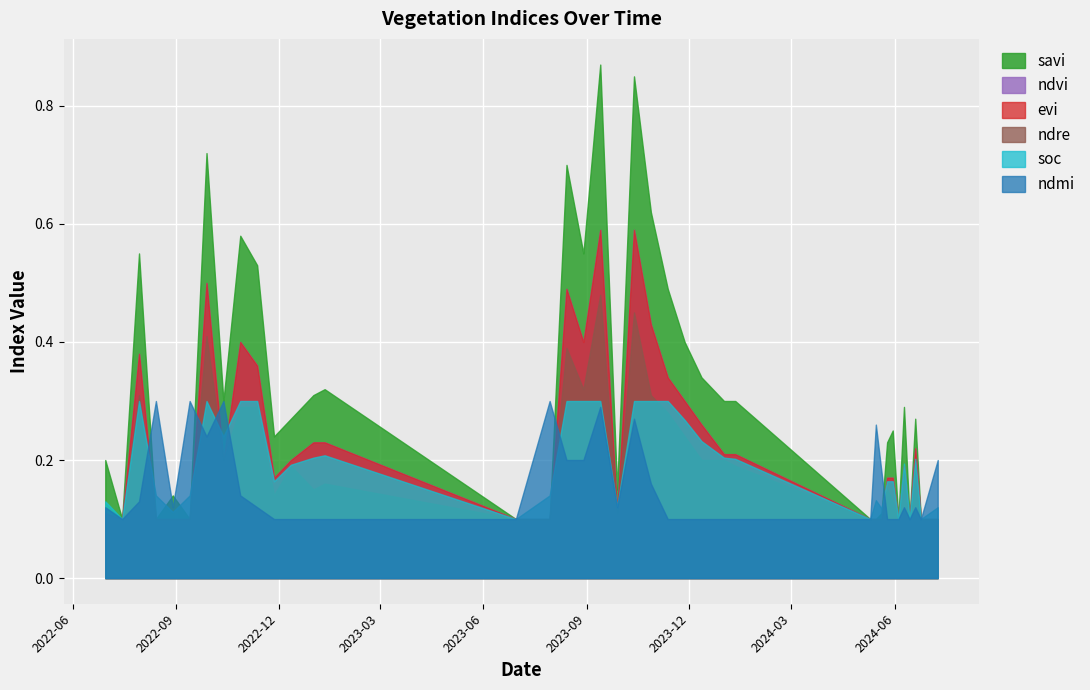

Which category has the lowest value across all series?

15-07-2022